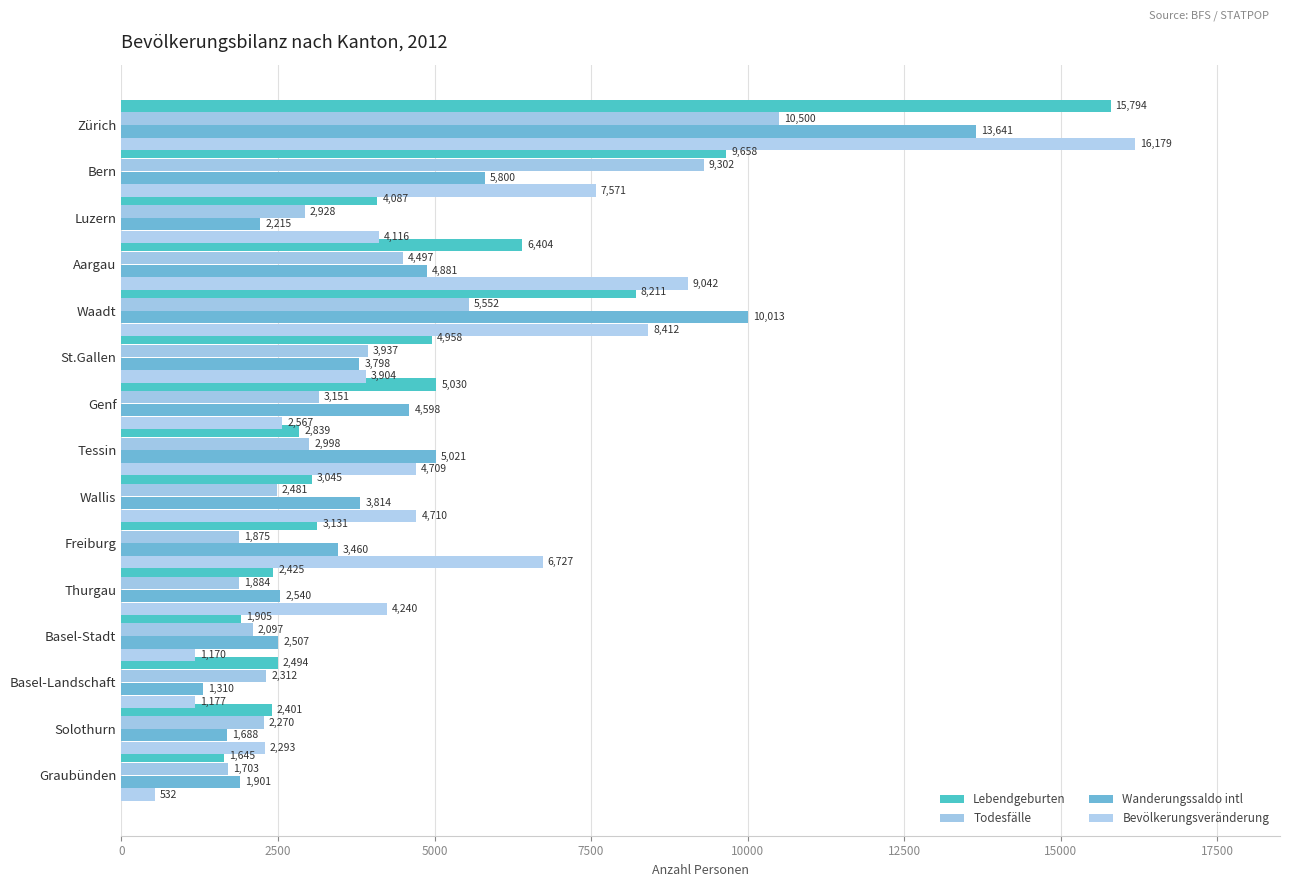

Reading left to right, extract all data points from this chart.

Lebendgeburten: 15794	9658	4087	6404	8211	4958	5030	2839	3045	3131	2425	1905	2494	2401	1645
Todesfälle: 10500	9302	2928	4497	5552	3937	3151	2998	2481	1875	1884	2097	2312	2270	1703
Wanderungssaldo intl: 13641	5800	2215	4881	10013	3798	4598	5021	3814	3460	2540	2507	1310	1688	1901
Bevölkerungsveränderung: 16179	7571	4116	9042	8412	3904	2567	4709	4710	6727	4240	1170	1177	2293	532